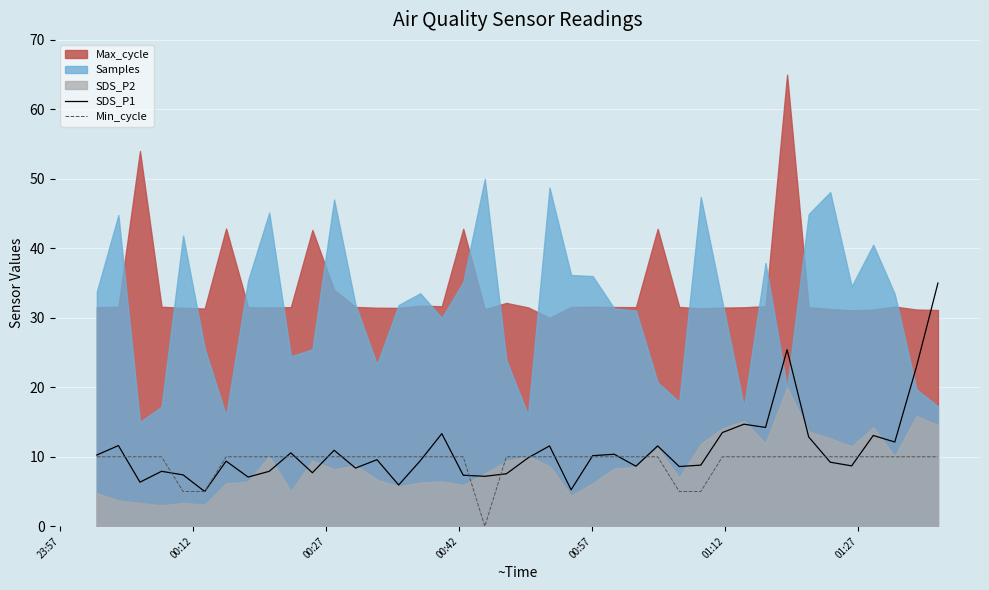

What is the maximum value for SDS_P1?

35.0